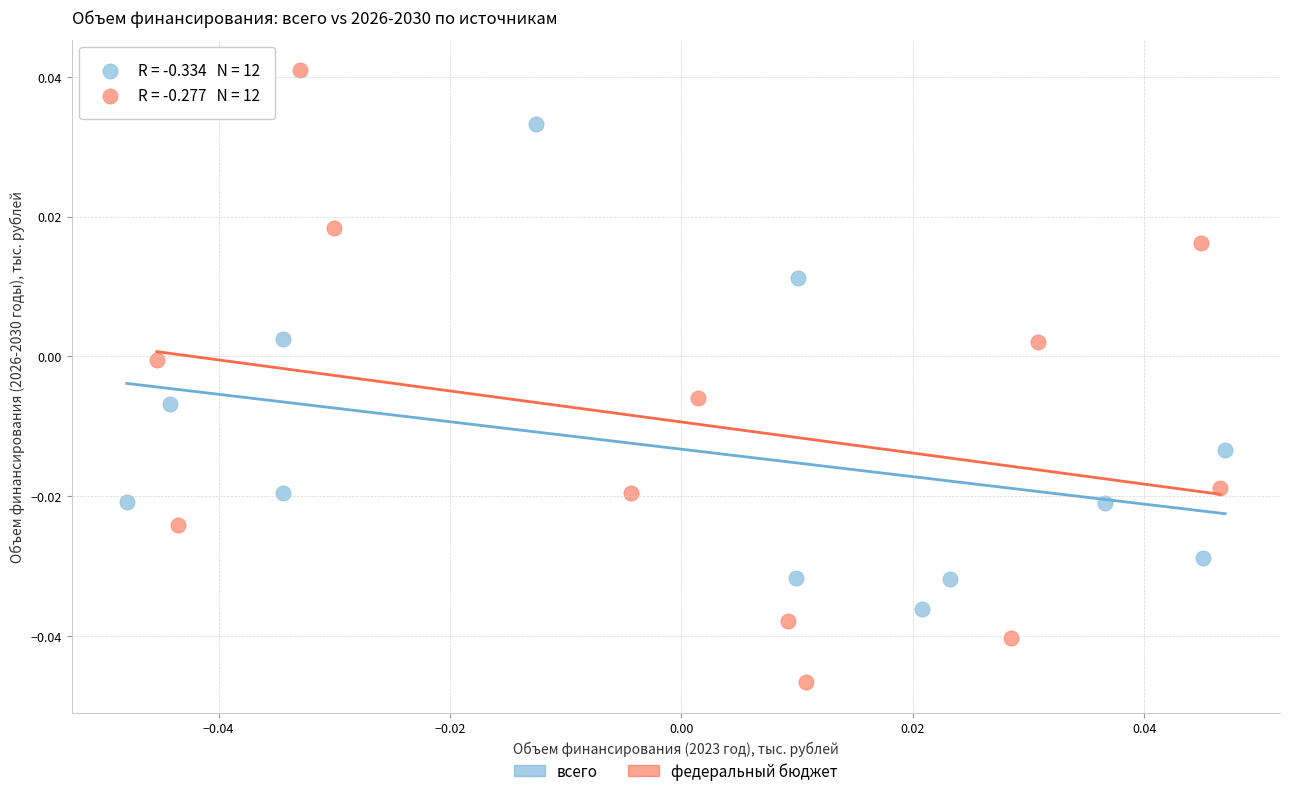

Which series has the widest spread of Y values?

федеральный бюджет